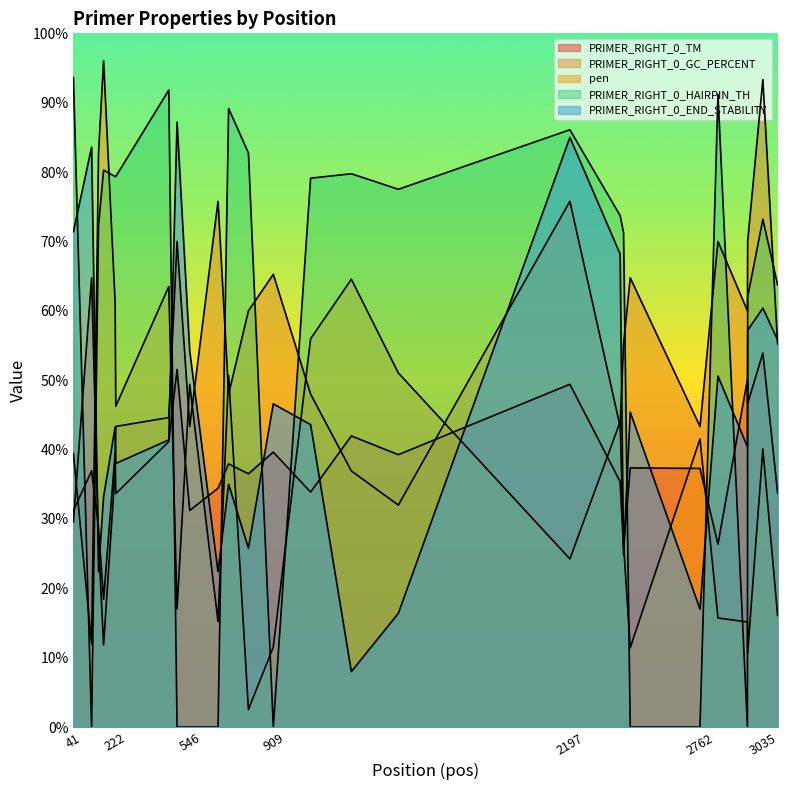

What is the average value of the PRIMER_RIGHT_0_TM series?

37.4